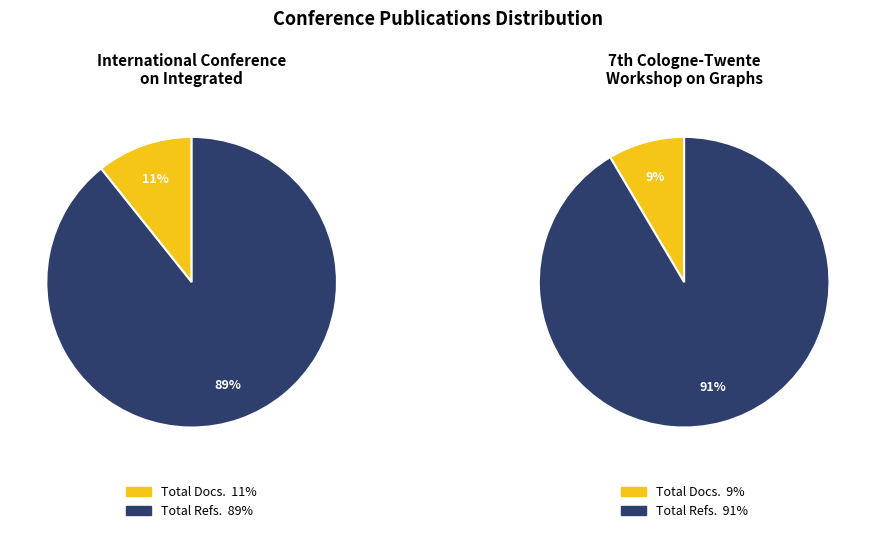

Is there a majority slice in this chart?

Yes